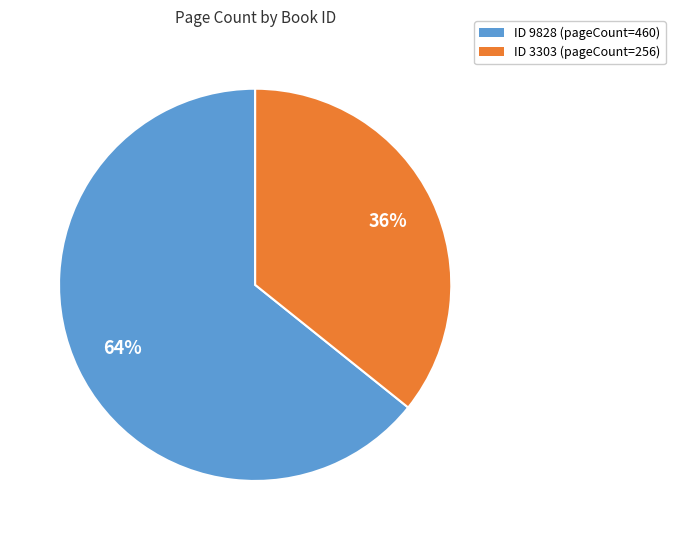

To the nearest percent, what is the difference between the largest and smallest slice percentages?

28%